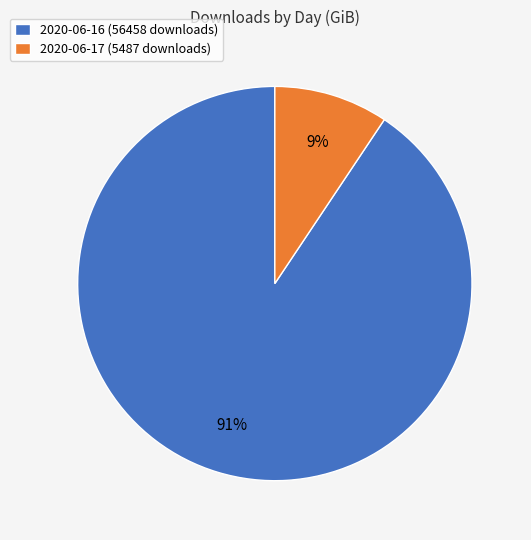

Which has a higher value, 2020-06-17 (5487 downloads) or 2020-06-16 (56458 downloads)?

2020-06-16 (56458 downloads)